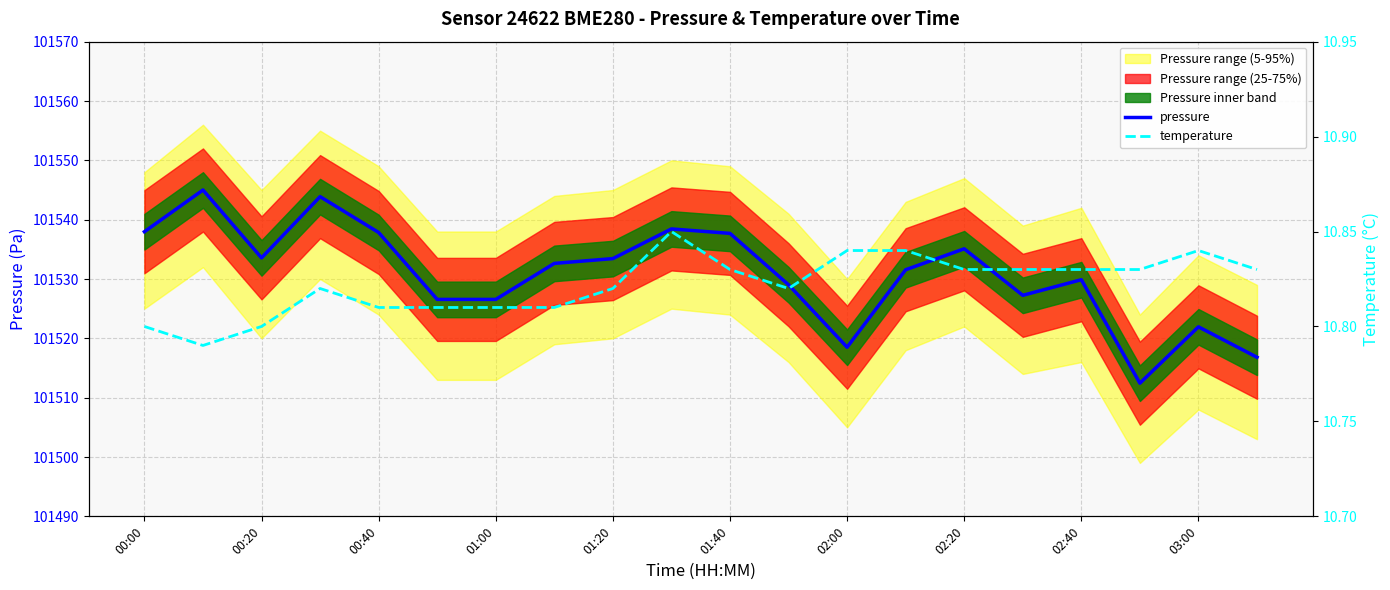

In pressure, how many points are lower than both neighbors (excluding endpoints)?

4